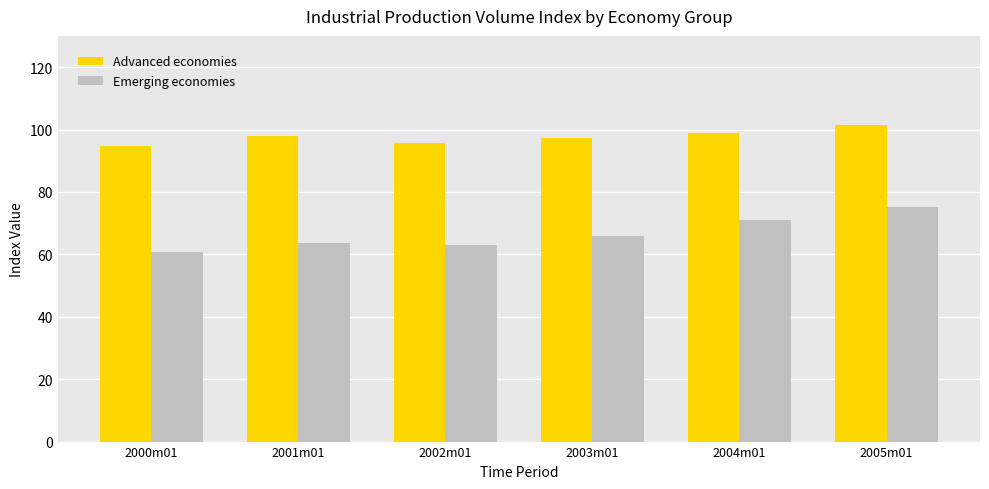

Are the bars grouped side by side (vs. stacked)?

Yes